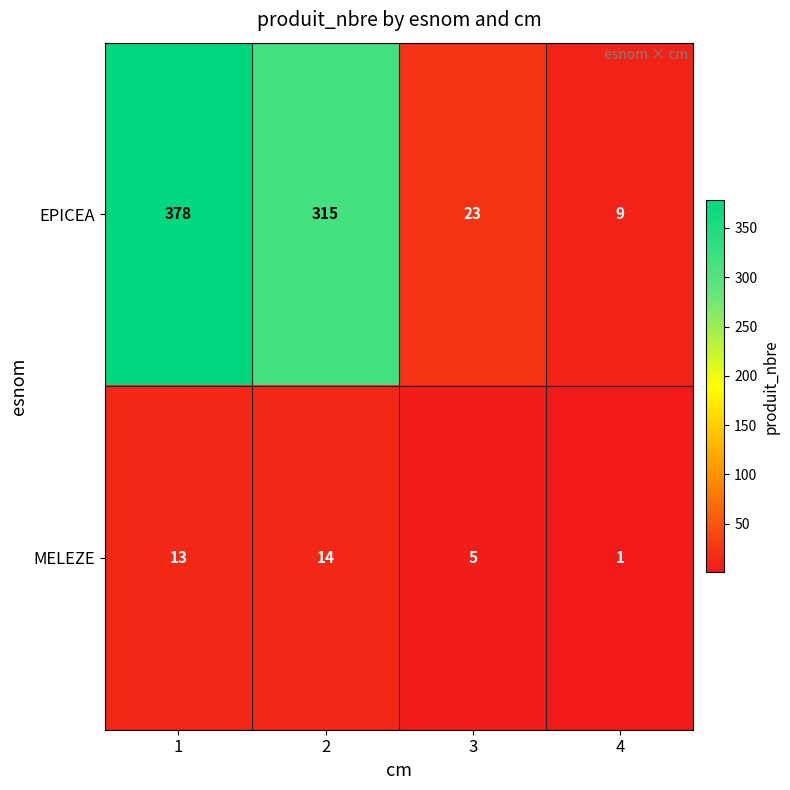

The MELEZE series shows 3 at 3. True or false?

False